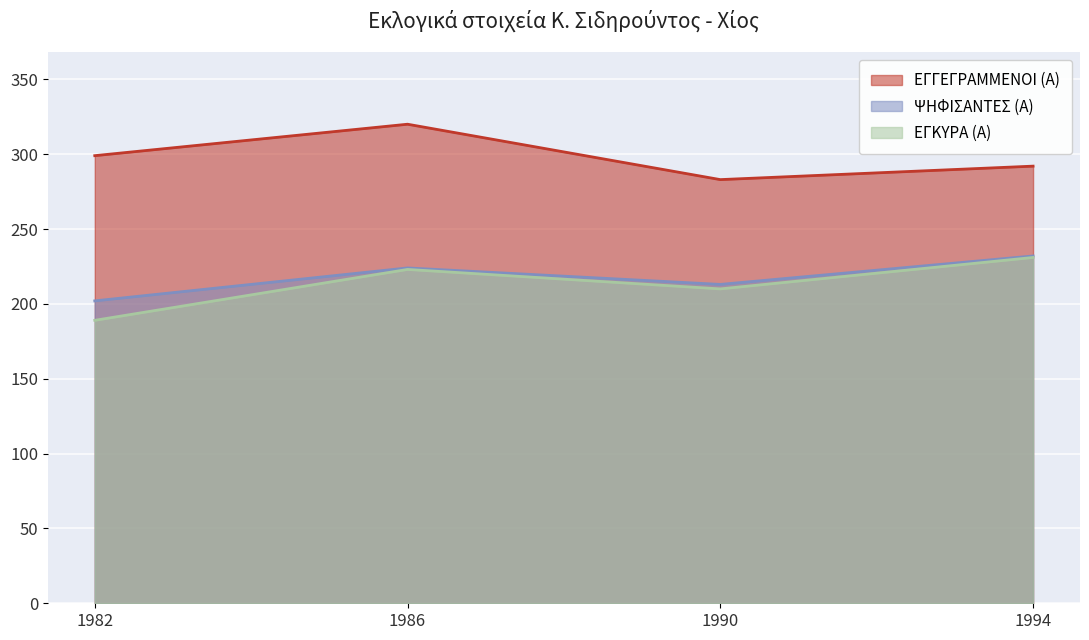

What is the sum of the ΨΗΦΙΣΑΝΤΕΣ (Α) values at 1986 and 1990?

437